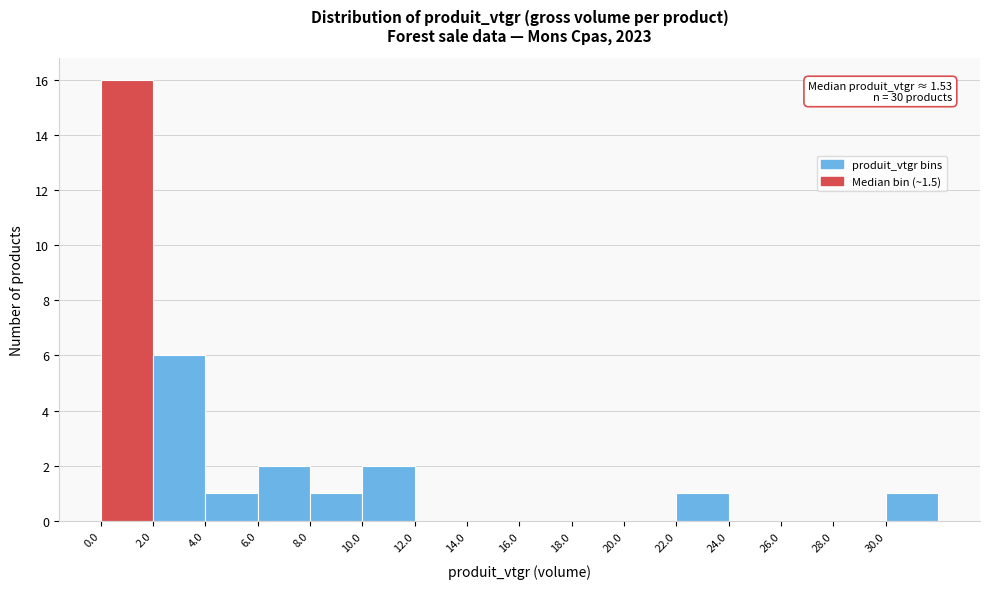

Over which range of the x-axis is the bar tallest?

0 to 2